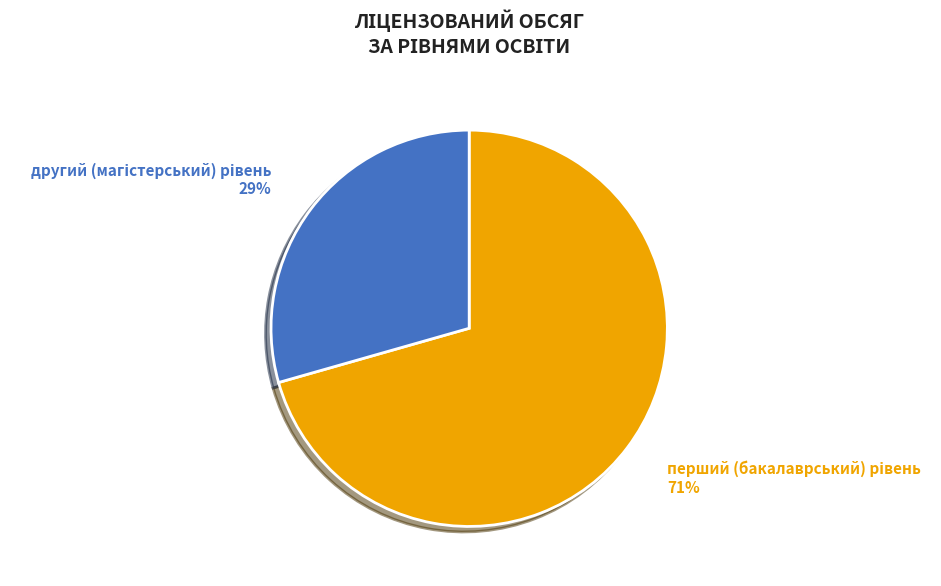

How many slices are in this pie chart?

2